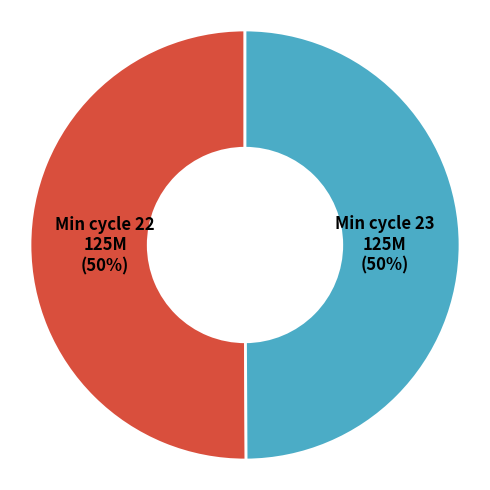

Is it true that Min cycle 22 is 50% of the pie?

True